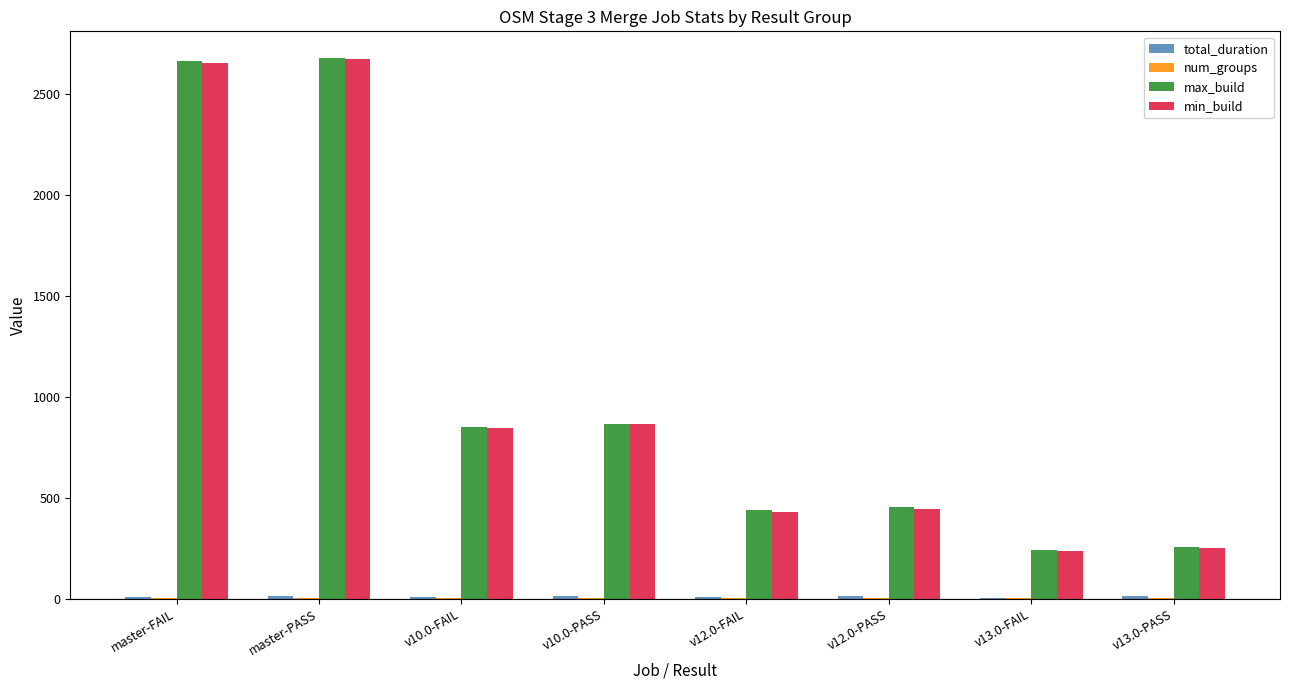

Between v10.0-PASS and v13.0-PASS, which series saw the biggest shift?

min_build